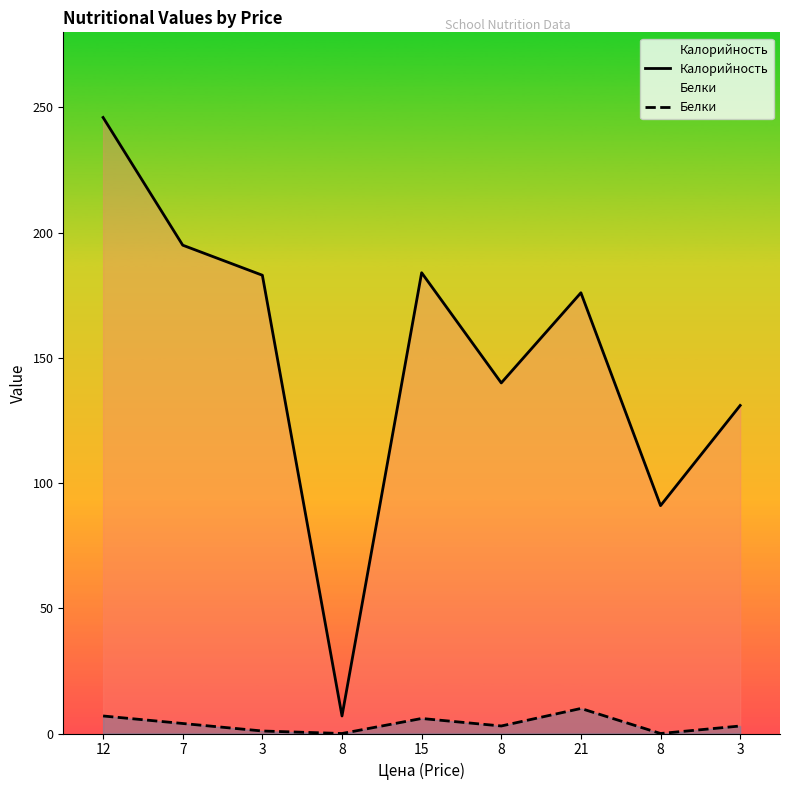

Between 12 and 3, which is larger?

12